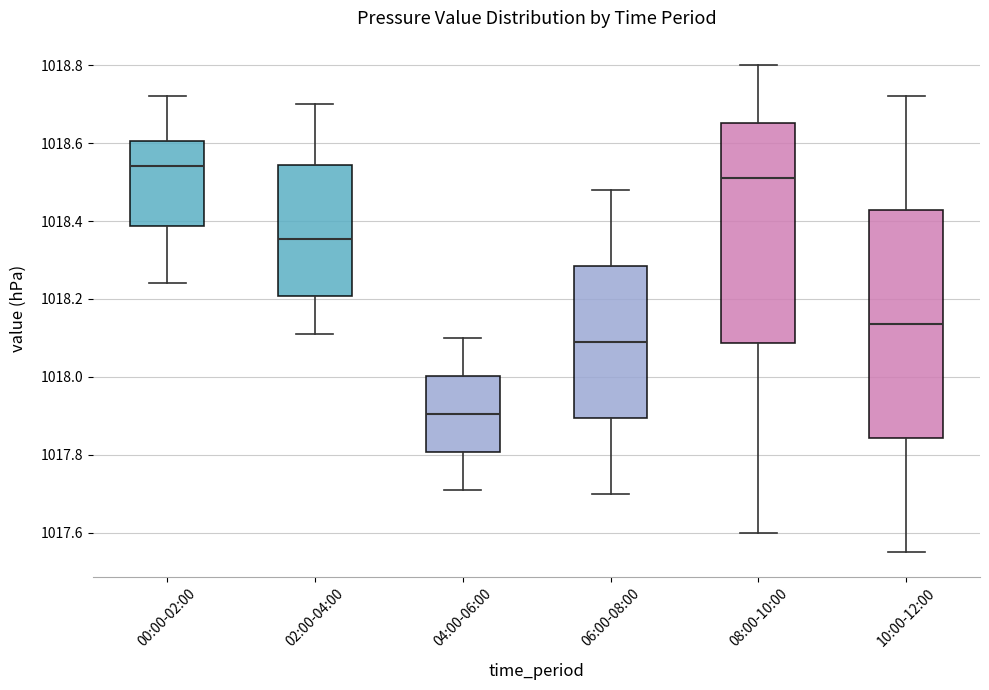

Which box has the highest median line?

00:00-02:00